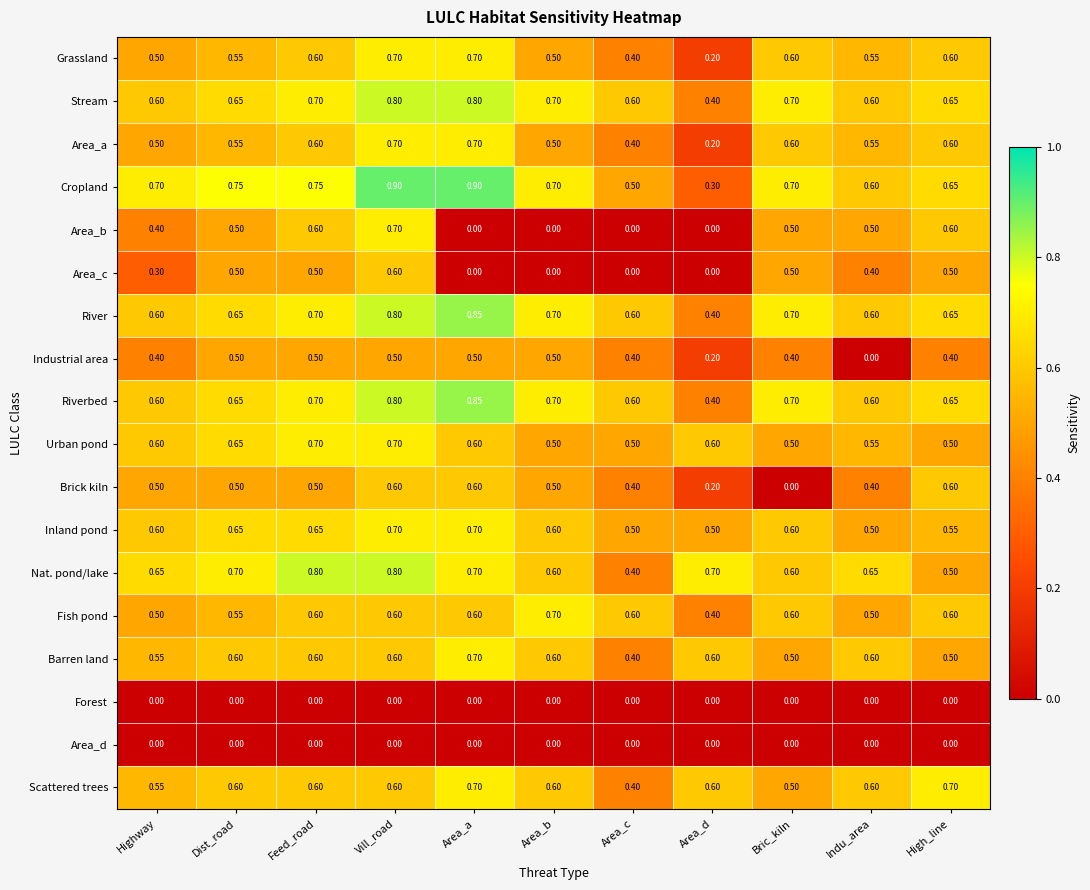

Where is Area_a nearest to the value 0?

Area_d